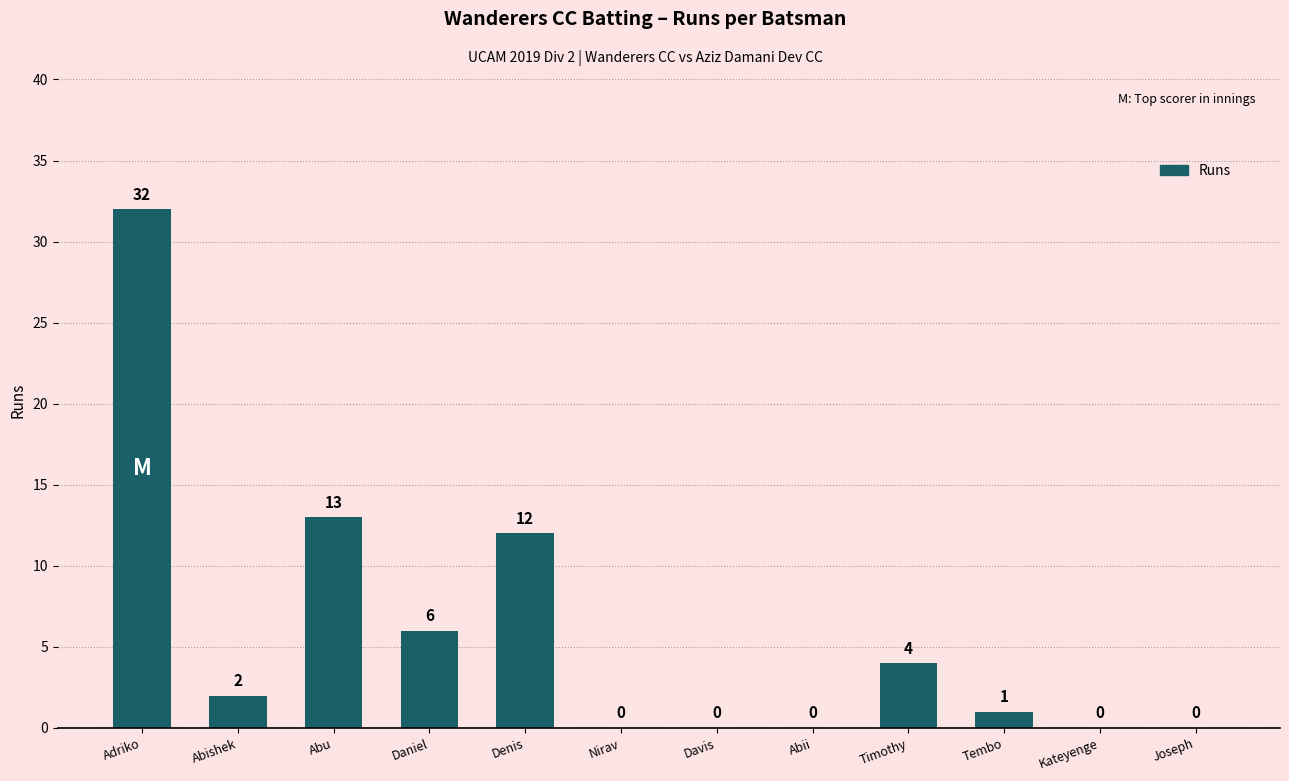

The chart shows a value of 13 at Abu. True or false?

True